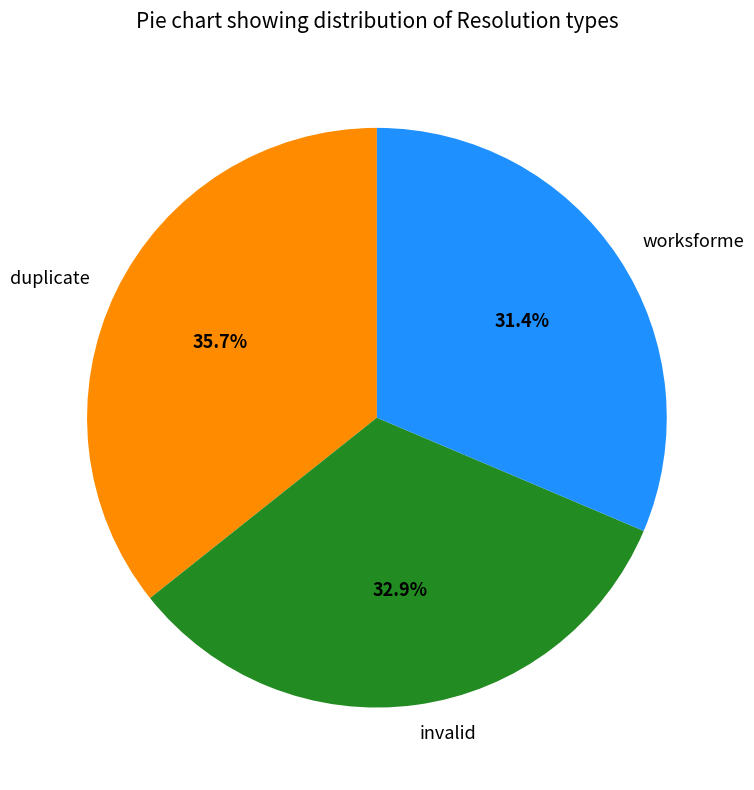

What percentage is the duplicate slice, to the nearest percent?

36%